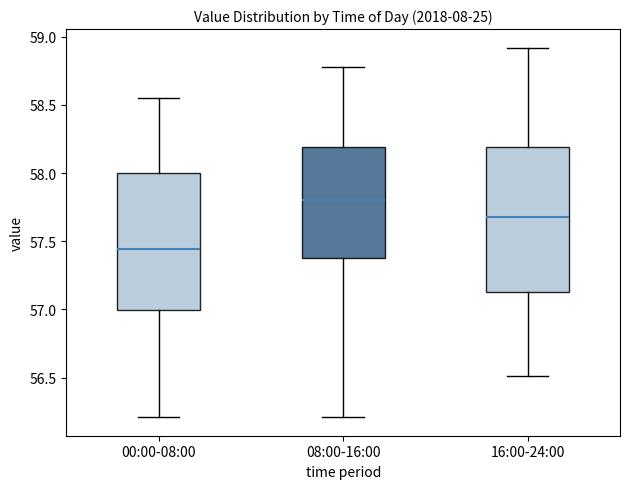

Reading left to right, read every box against the y-axis: the position of its median line, the range the box covers, and the ends of its whiskers. The values are not printed on the chart, so give them approximately, as read against the axis.

00:00-08:00: median 57.45, box 57.00 to 58.00, whiskers 56.20 to 58.55
08:00-16:00: median 57.80, box 57.40 to 58.20, whiskers 56.20 to 58.80
16:00-24:00: median 57.70, box 57.15 to 58.20, whiskers 56.50 to 58.90